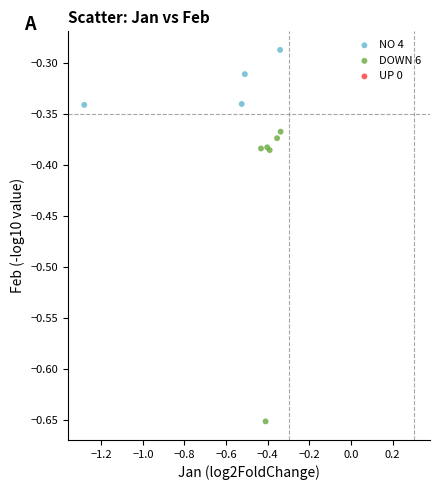

Which series contains the lowest Y value?

DOWN 6